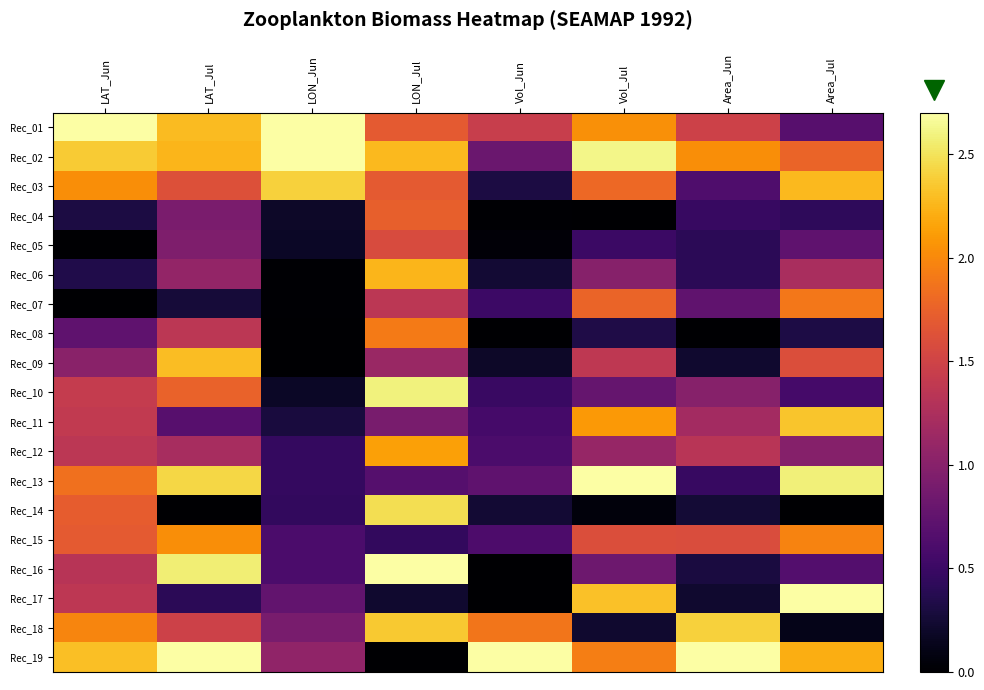

What is the greatest value displayed?

2.7